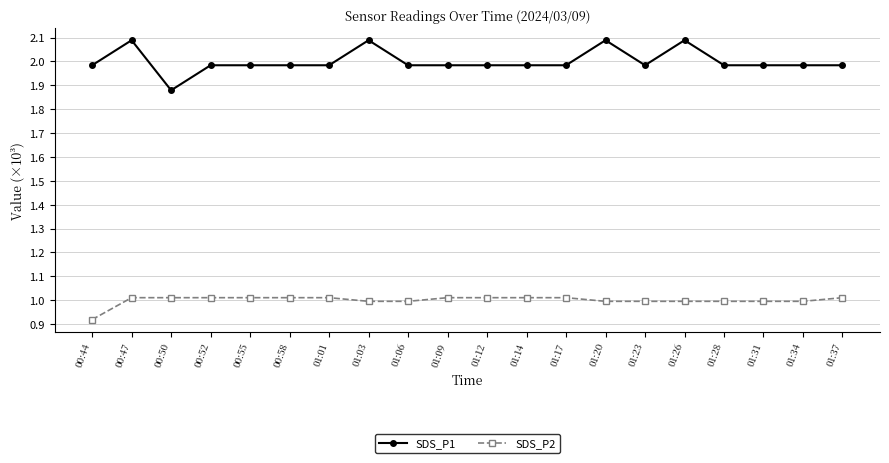

What is the spread (max minus min) of values at 00:58?

1.0